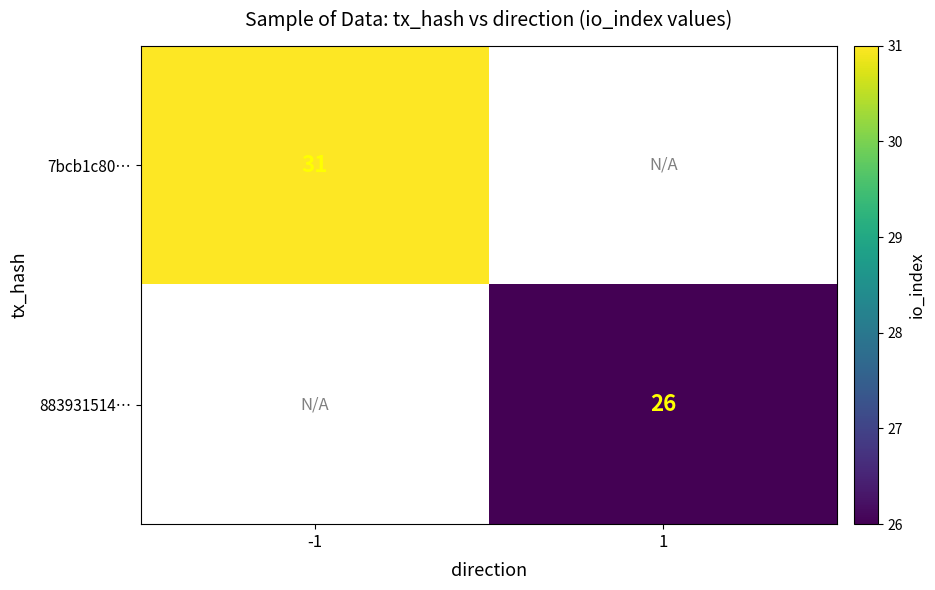

Is it true that 883931514… equals 16.0 at 1?

False